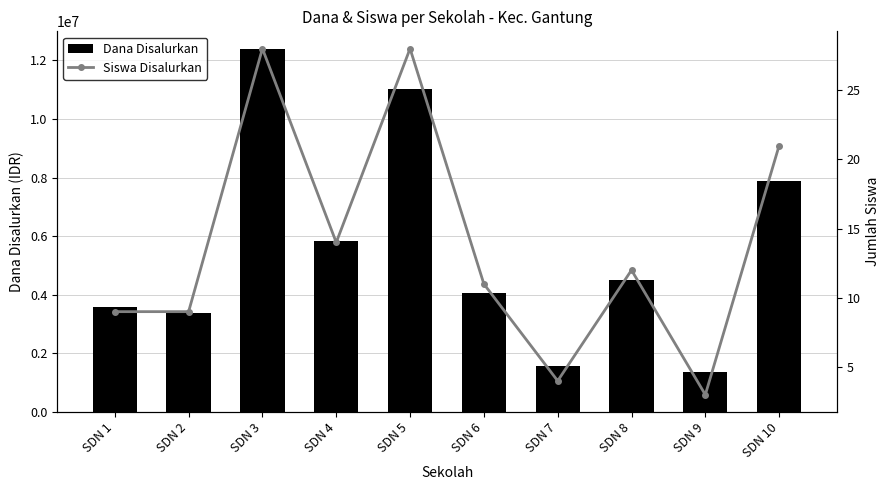

The Dana Disalurkan series shows 11025000 at SDN 5. True or false?

True